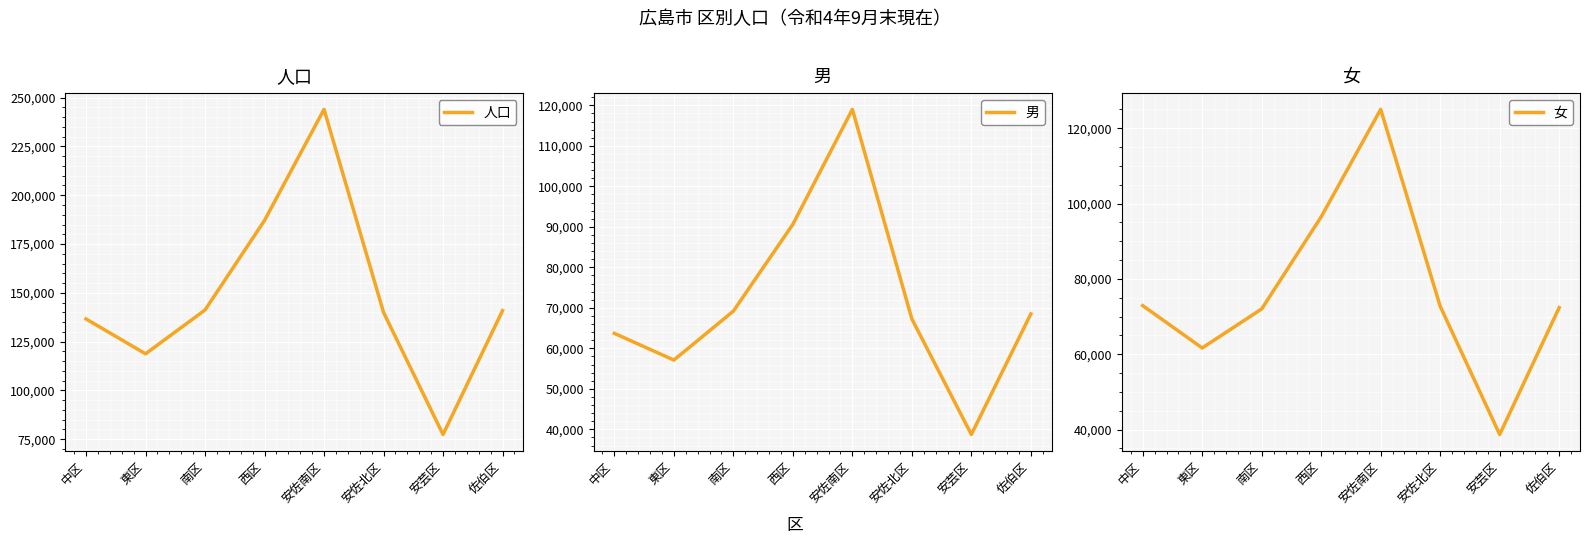

Does the chart display data point markers on the line(s)?

No